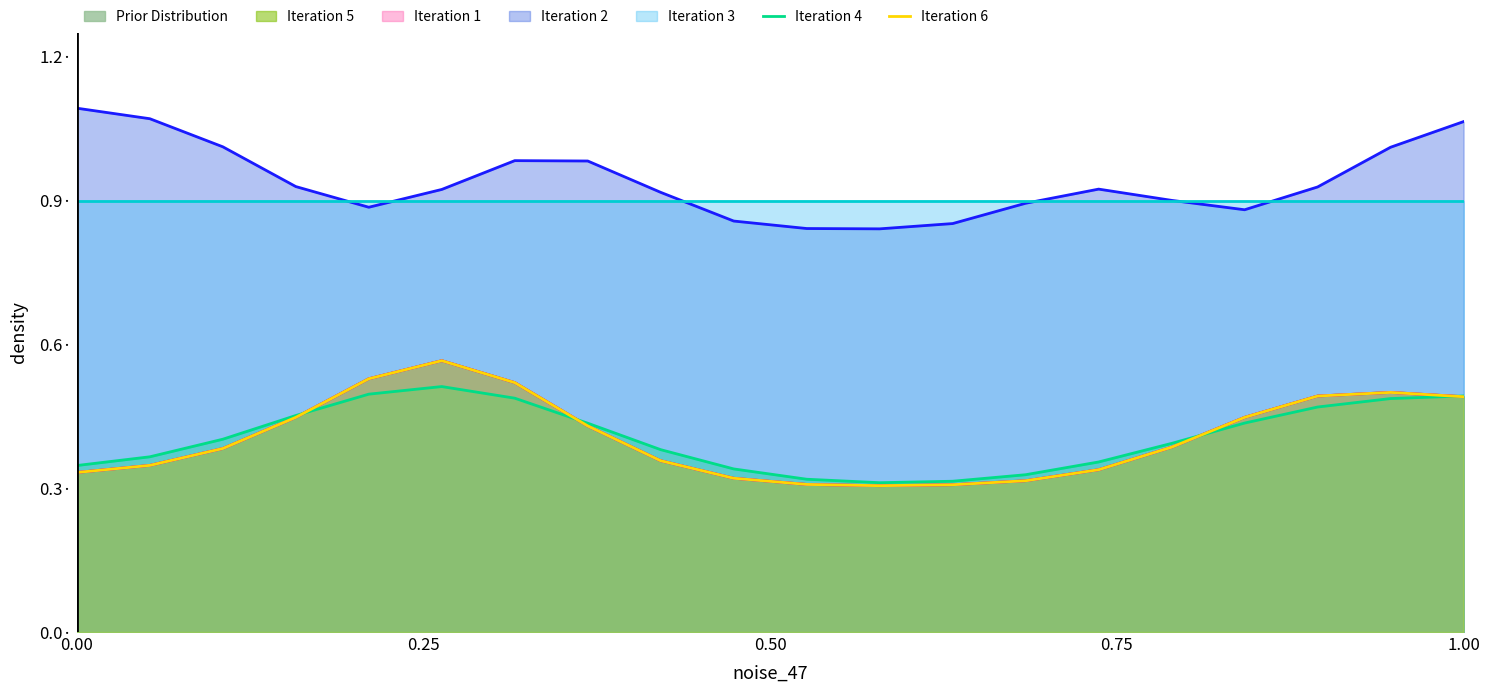

Is the value of Iteration 4 at 7 greater than the value of Iteration 6 at 12?

Yes